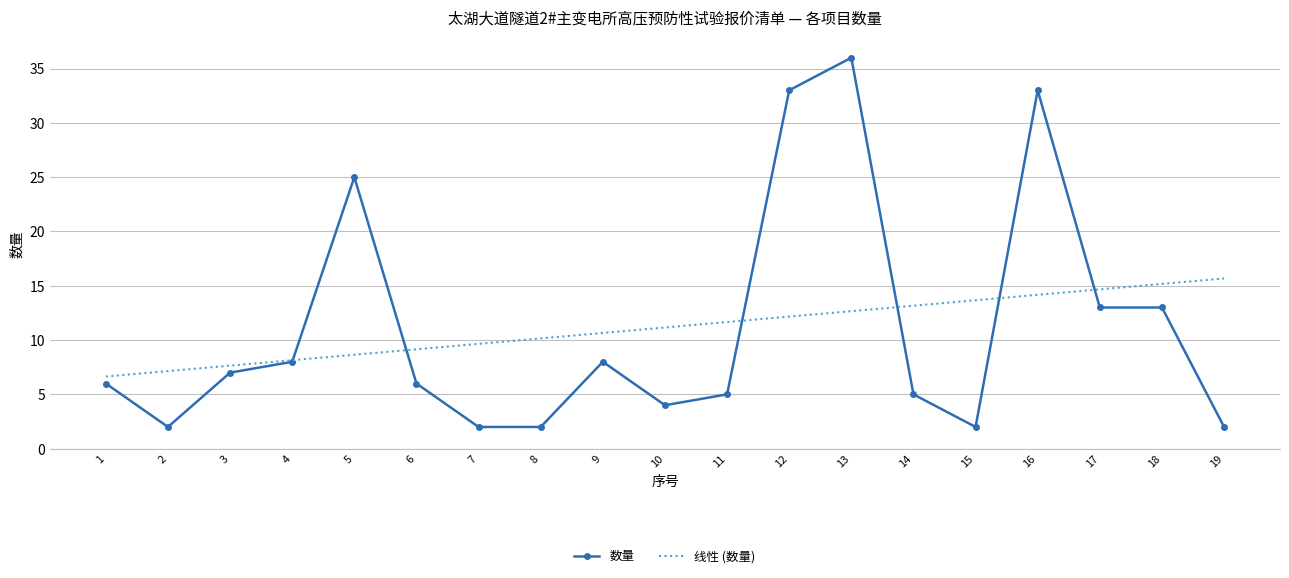

True or false: 数量 has a value of 8.0 at 14.

False